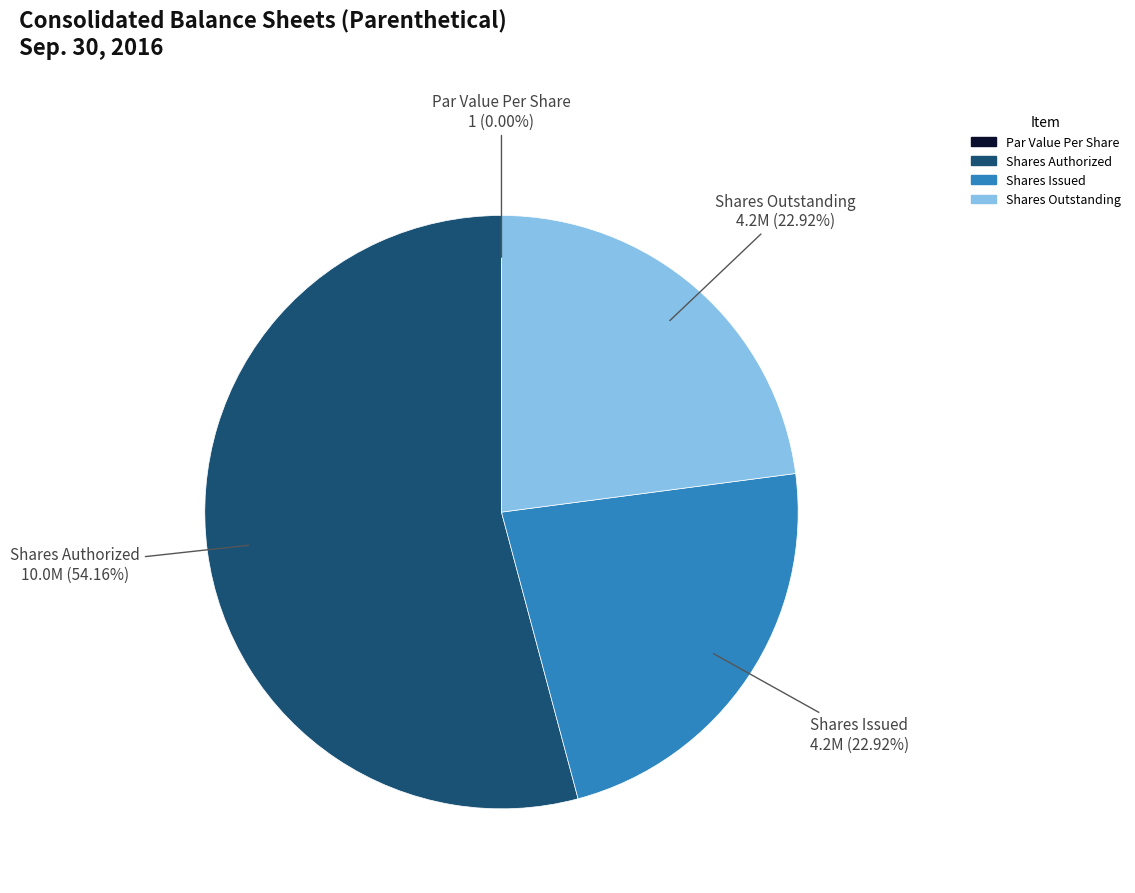

Is there any slice that represents more than half of the pie?

Yes